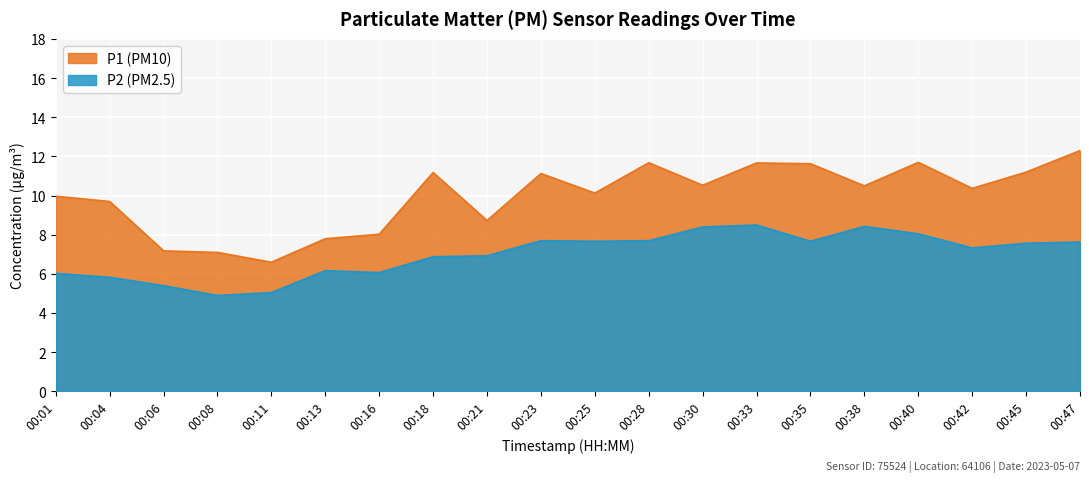

True or false: P1 and P2 cross at least once.

False